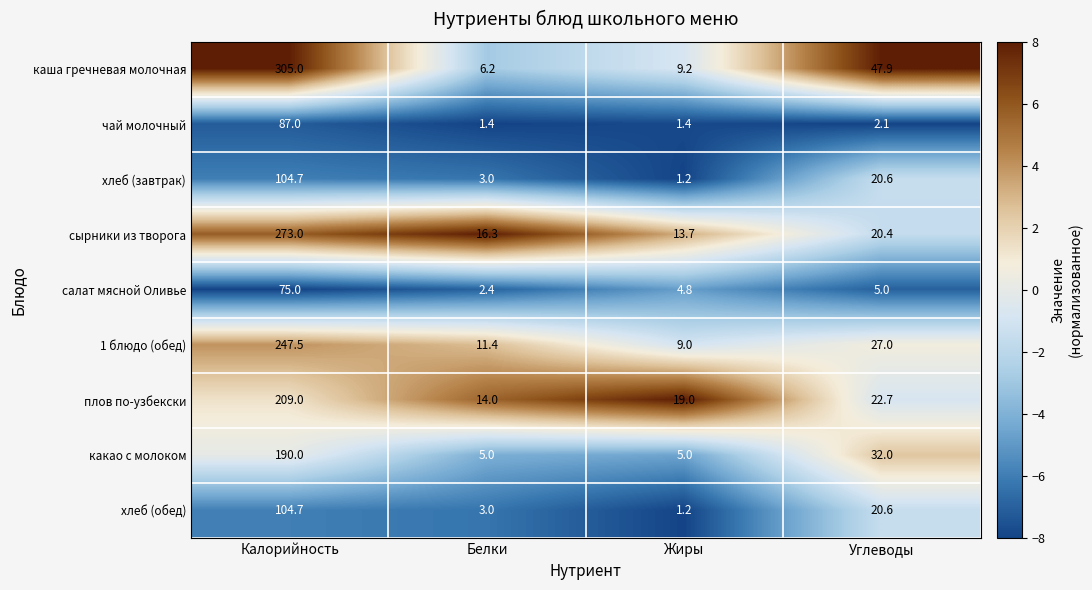

How many data points does each series have?

4